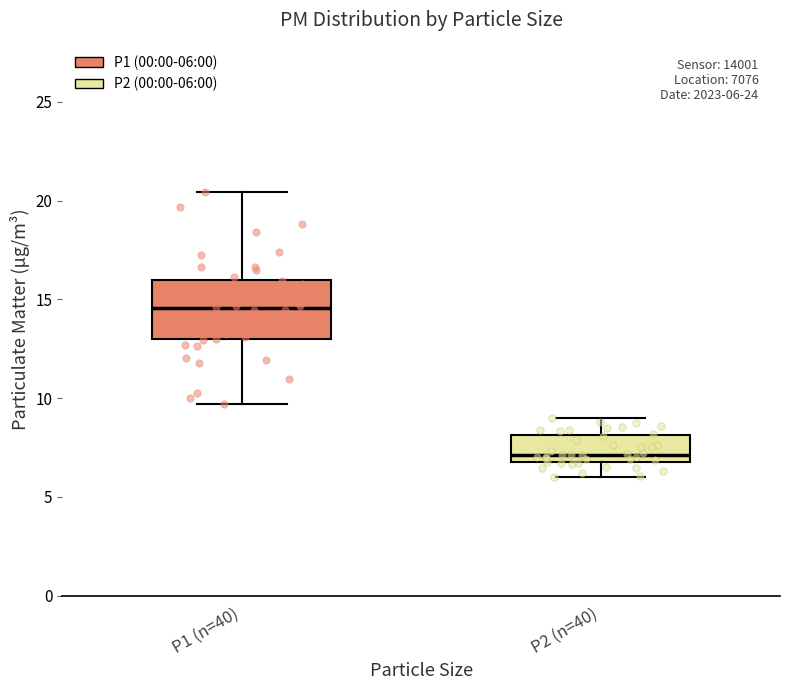

Which box has the highest median line?

P1 (n=40)